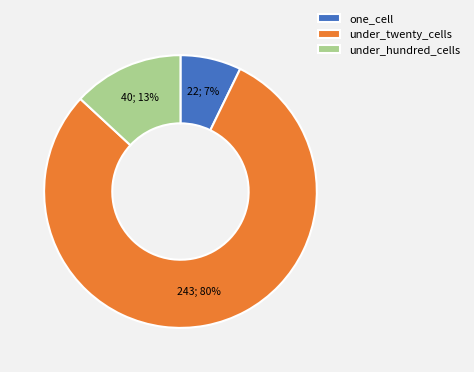

Count the number of slices in the pie.

3